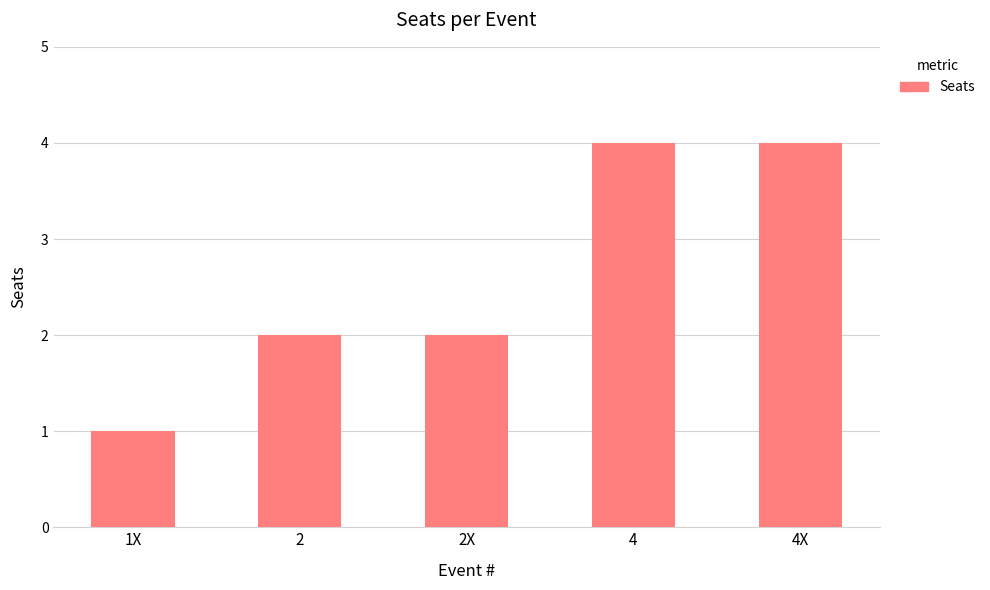

Reading right to left, extract all data points from this chart.

4	4	2	2	1